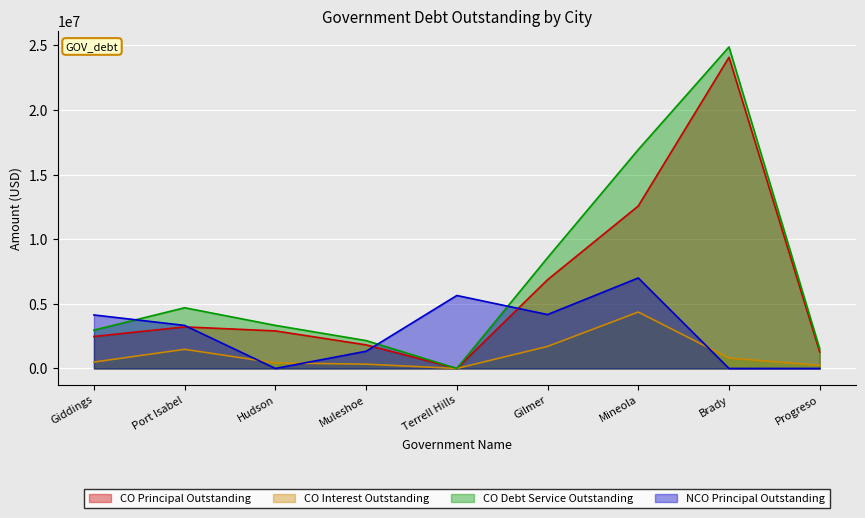

At Hudson, list the series in order from largest to smallest.

CO Debt Service Outstanding, CO Principal Outstanding, CO Interest Outstanding, NCO Principal Outstanding